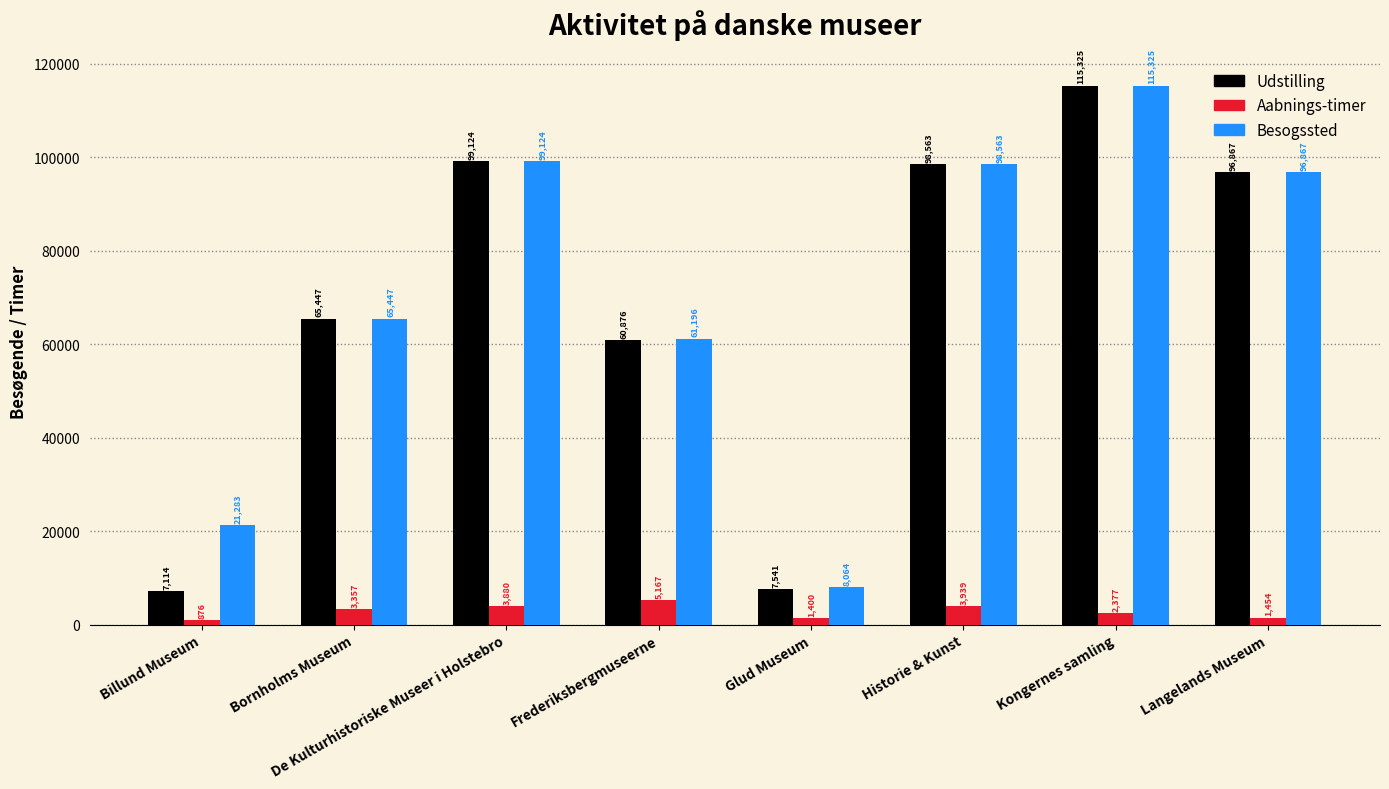

Reading left to right, what are all the values shown in this chart?

Udstilling: 7114	65447	99124	60876	7541	98563	115325	96867
Aabnings-timer: 876	3357	3880	5167	1400	3939	2377	1454
Besogssted: 21283	65447	99124	61196	8064	98563	115325	96867